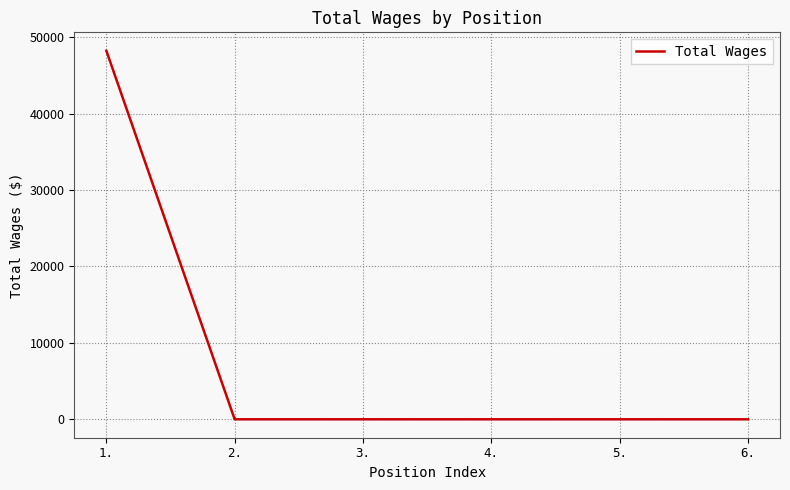

What is the maximum value shown in the chart?

48208